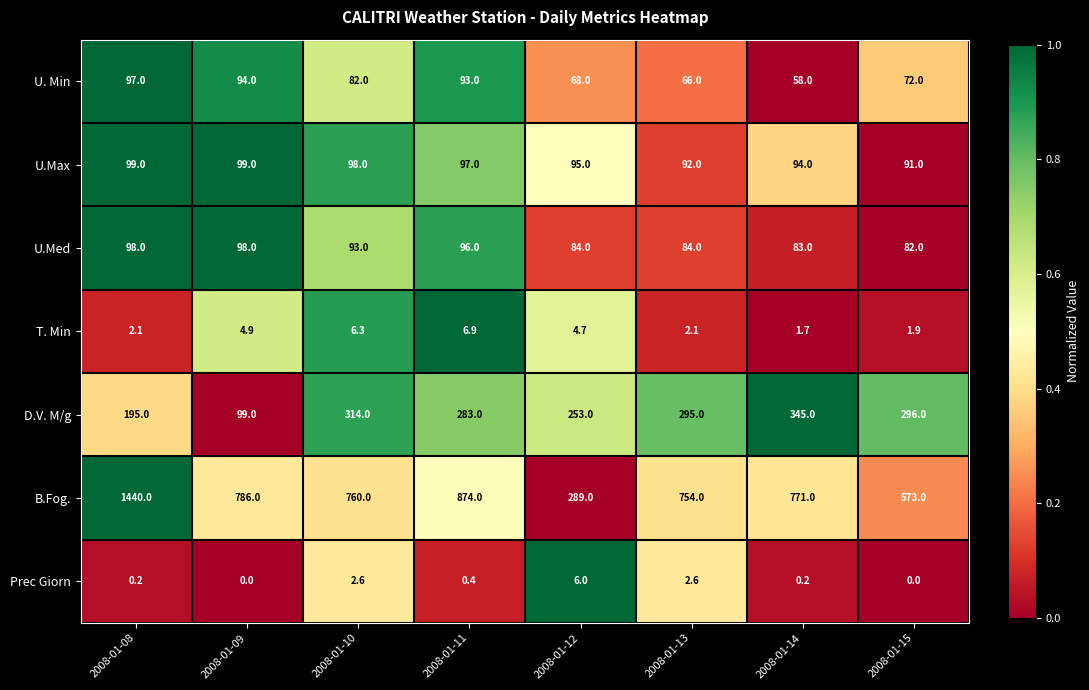

The U.Med series shows 83.0 at 2008-01-14. True or false?

True